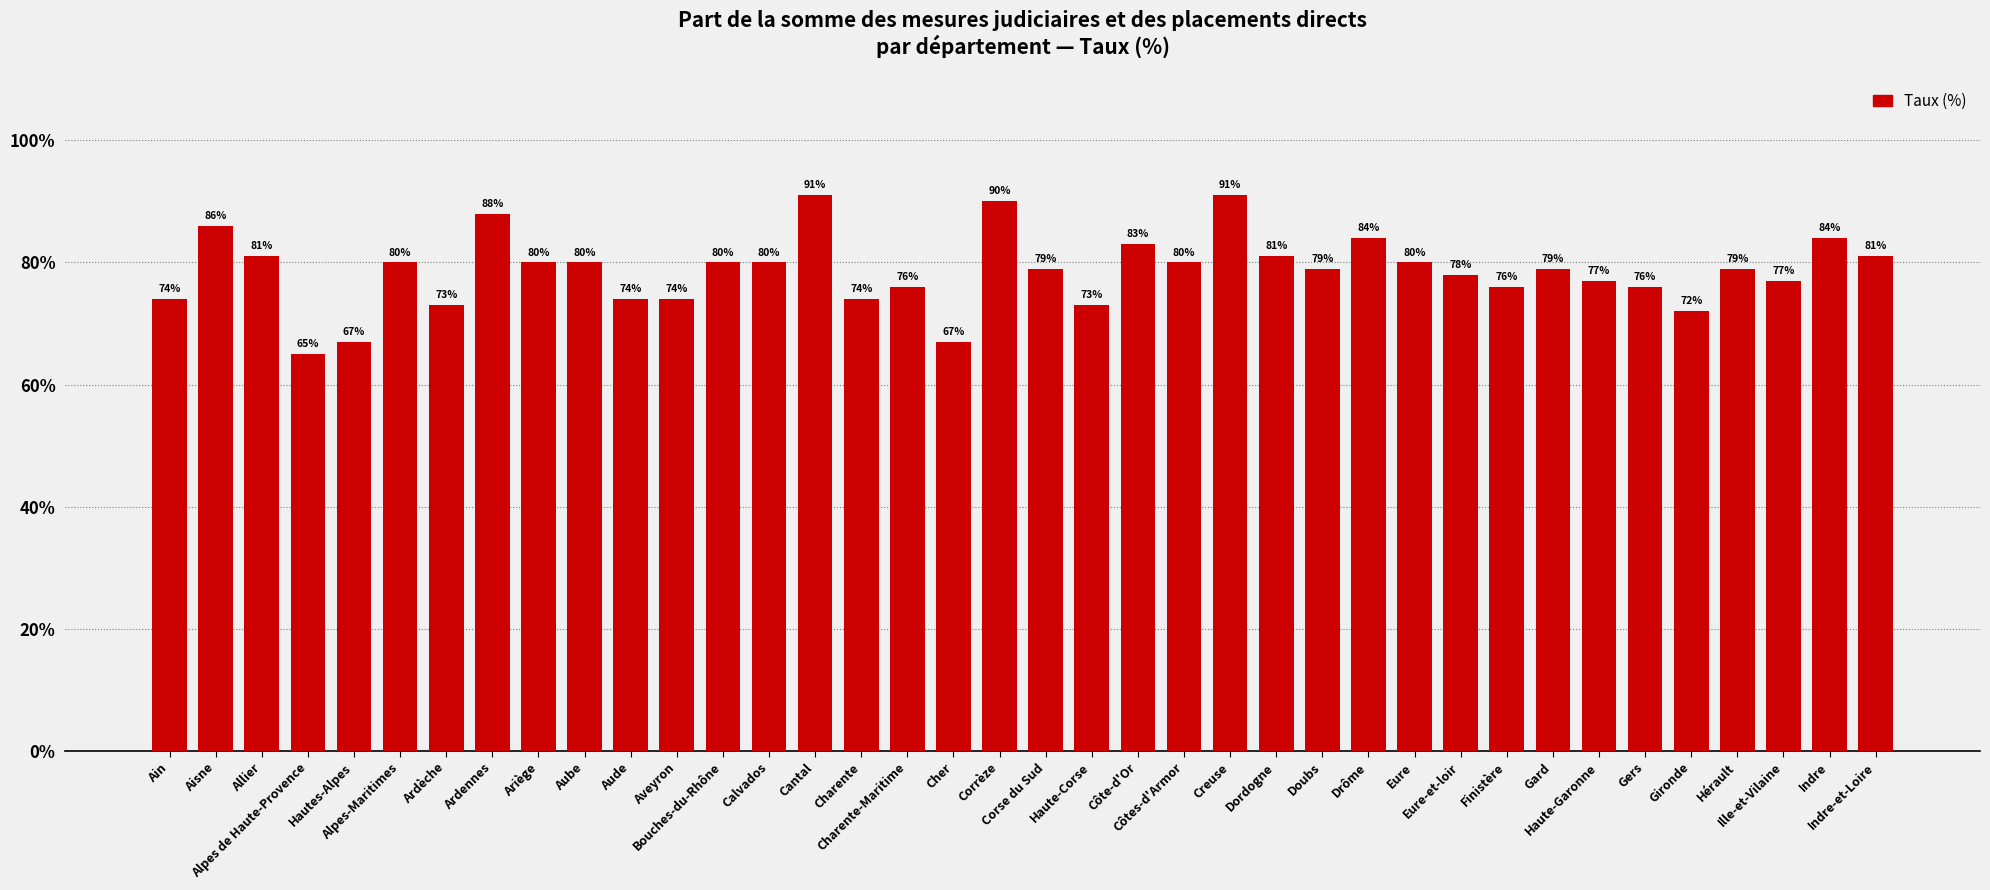

What is the change in value from Allier to Cher?

-14